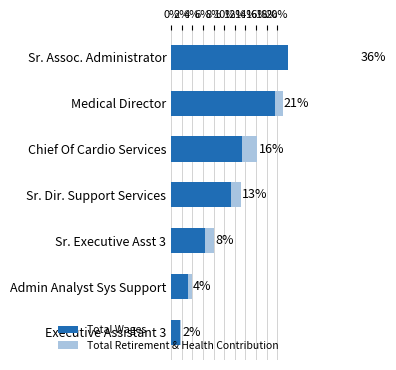

List the series in order of their peak value, lowest first.

Total Retirement & Health Contribution, Total Wages